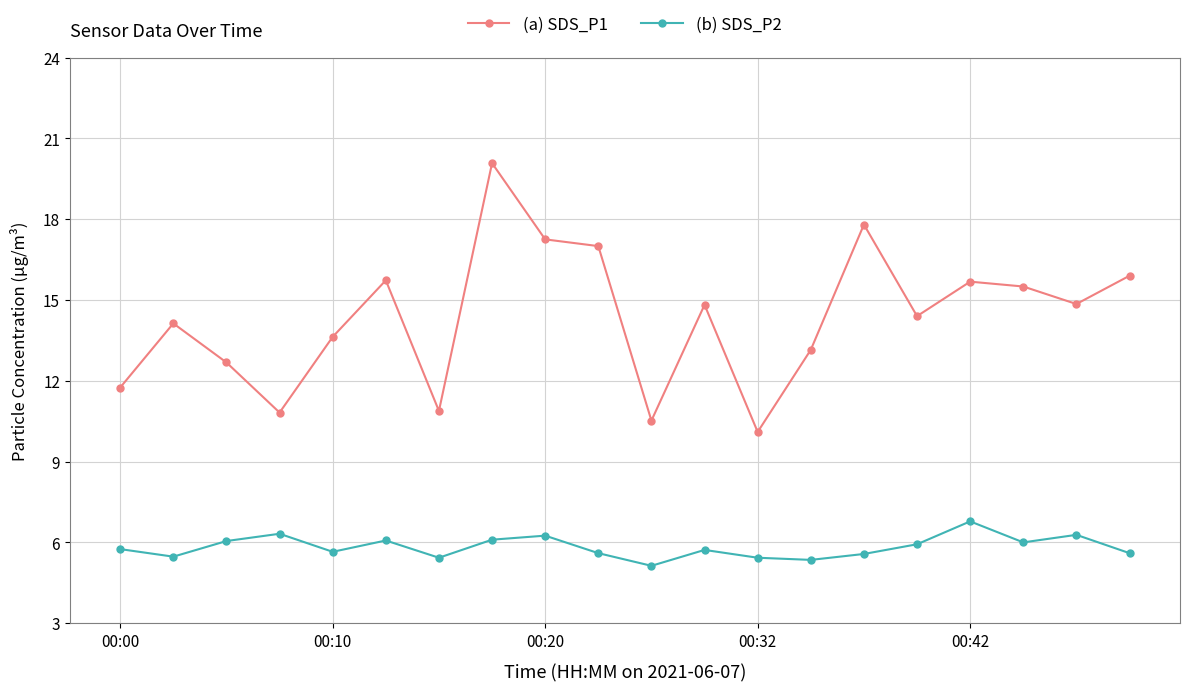

True or false: (a) SDS_P1 and (b) SDS_P2 cross at least once.

False